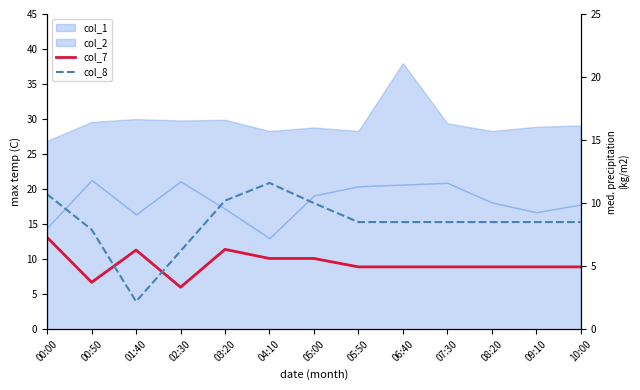

In col_7, how many points are lower than both neighbors (excluding endpoints)?

2